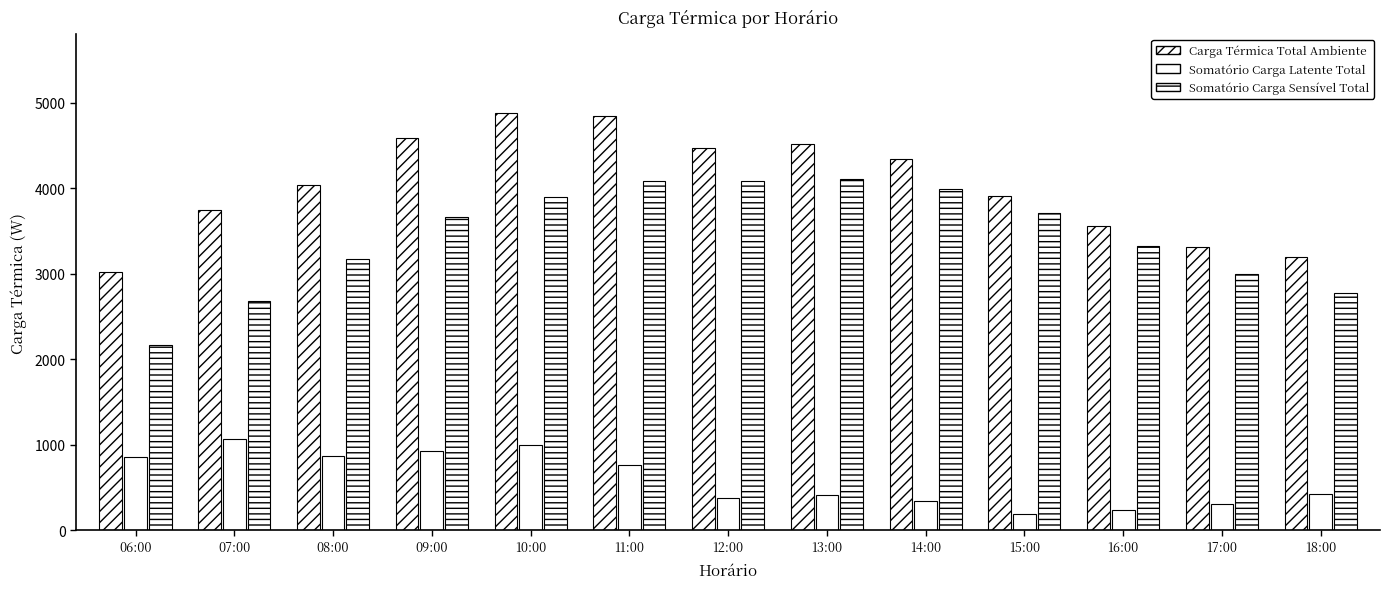

What is the difference between the Somatório Carga Sensível Total values at 06:00 and 11:00?

1920.4